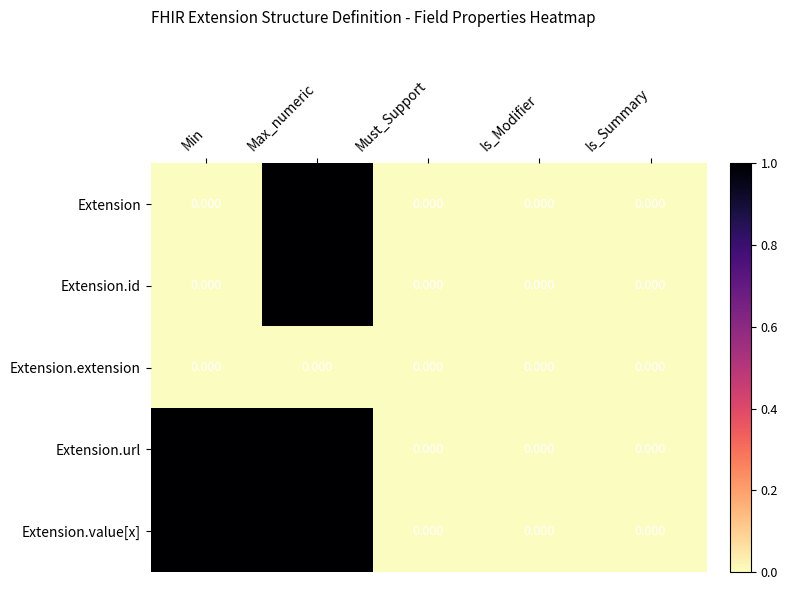

At which category is the sum across all series the highest?

Max_numeric